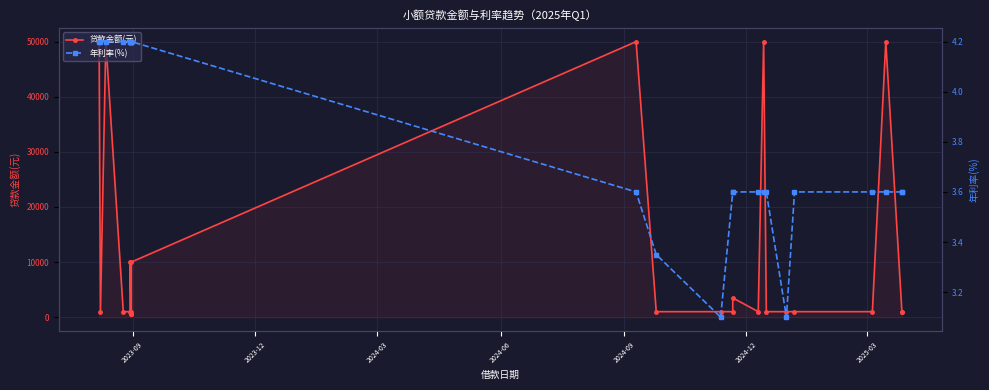

Does the chart display data point markers on the line(s)?

Yes